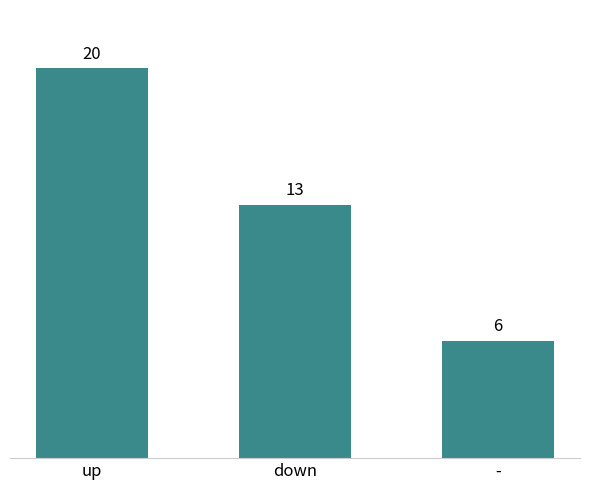

Is it true that the value at - is 10?

False